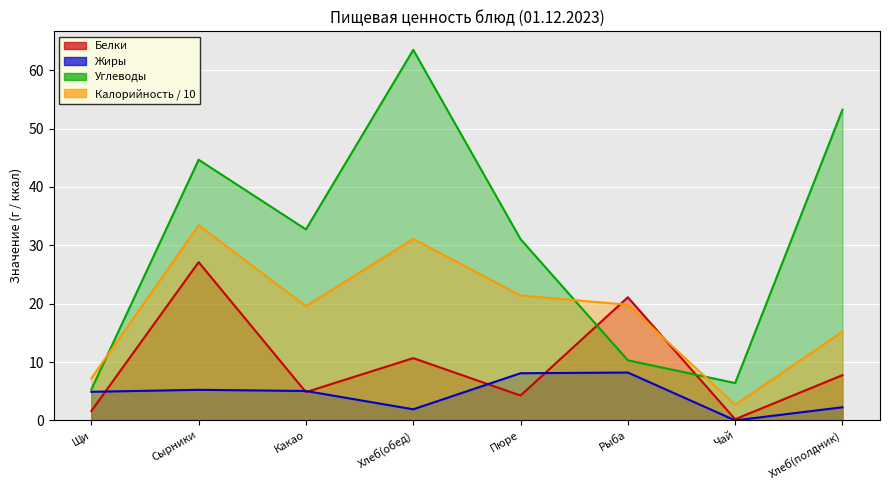

Between Щи and Хлеб(полдник), which is larger?

Хлеб(полдник)